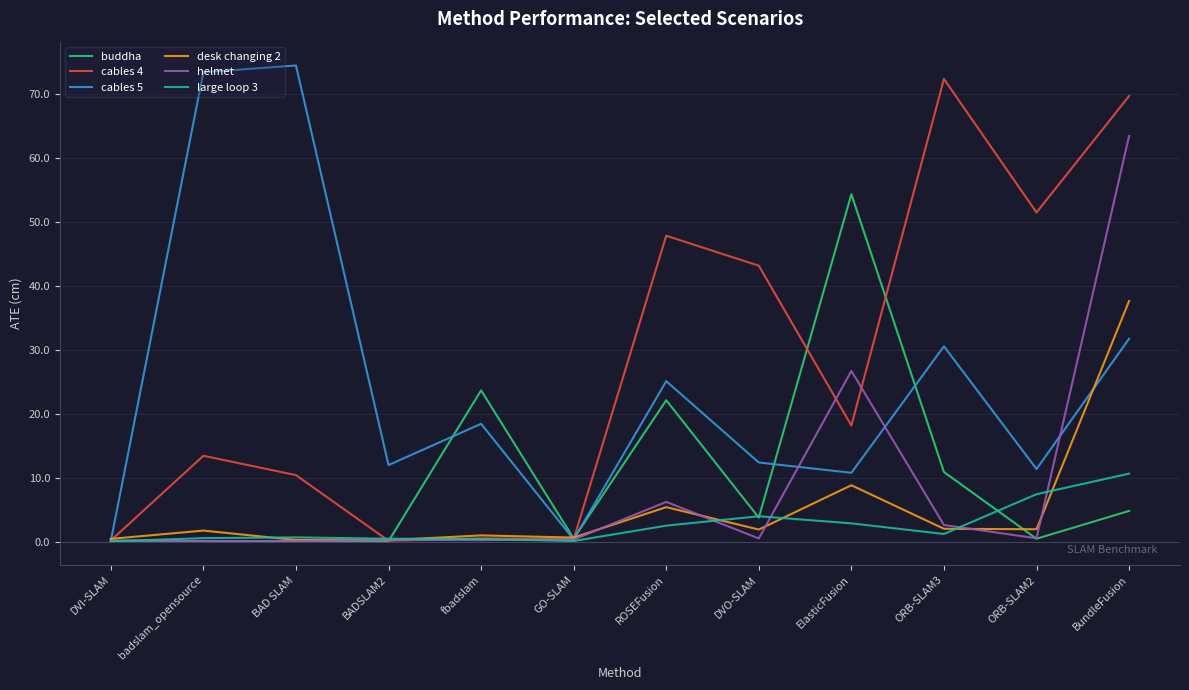

At which category is the sum across all series the highest?

BundleFusion